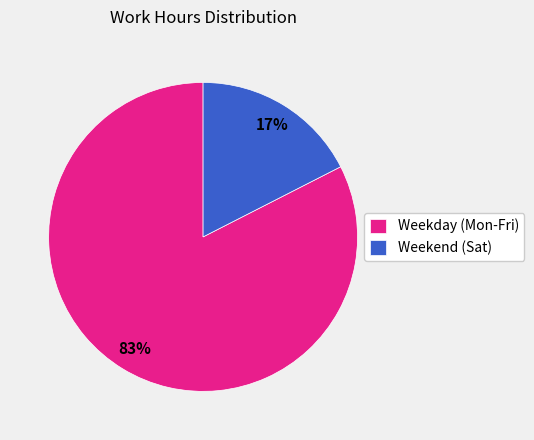

What is the majority slice?

Weekday (Mon-Fri)